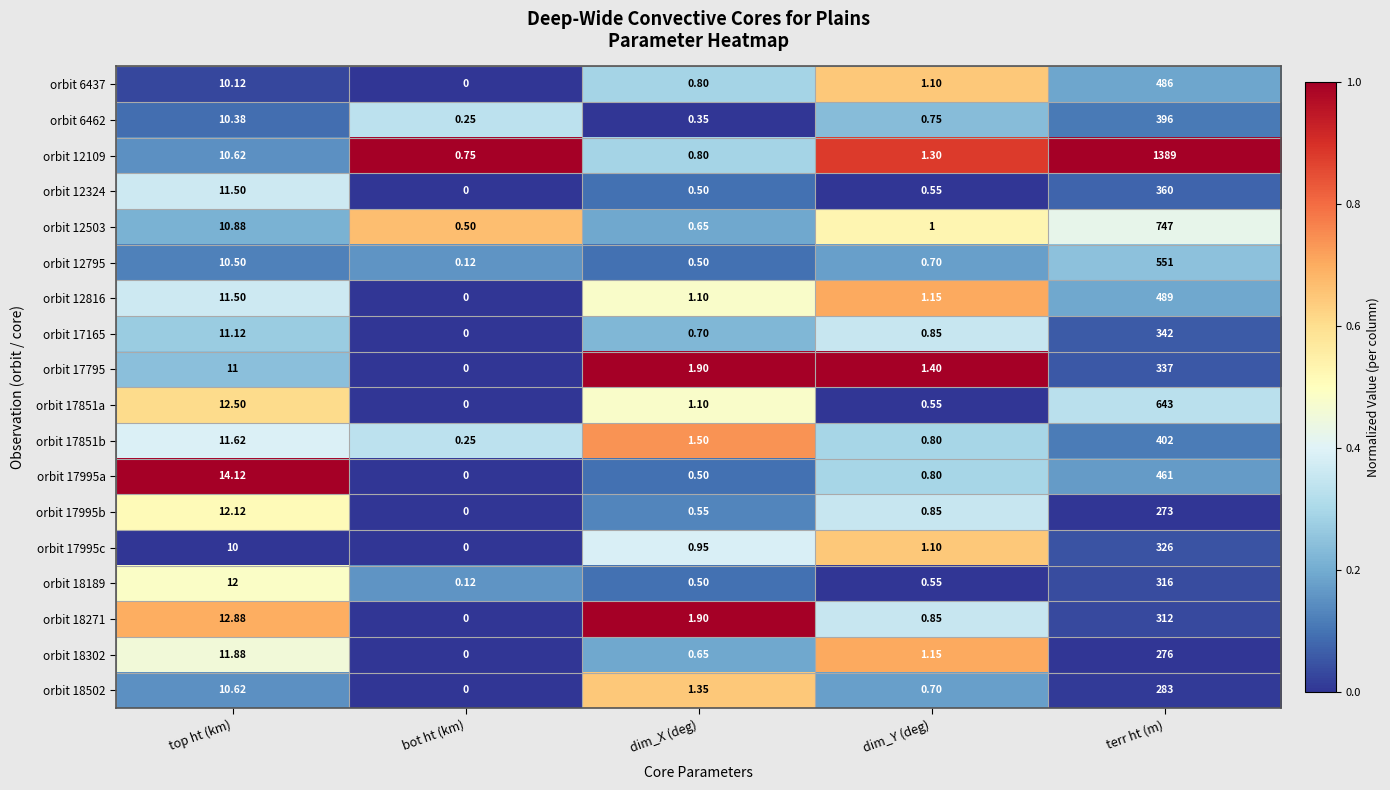

List the series in order of their peak value, lowest first.

orbit 17995b, orbit 18302, orbit 18502, orbit 18271, orbit 18189, orbit 17995c, orbit 17795, orbit 17165, orbit 12324, orbit 6462, orbit 17851b, orbit 17995a, orbit 6437, orbit 12816, orbit 12795, orbit 17851a, orbit 12503, orbit 12109